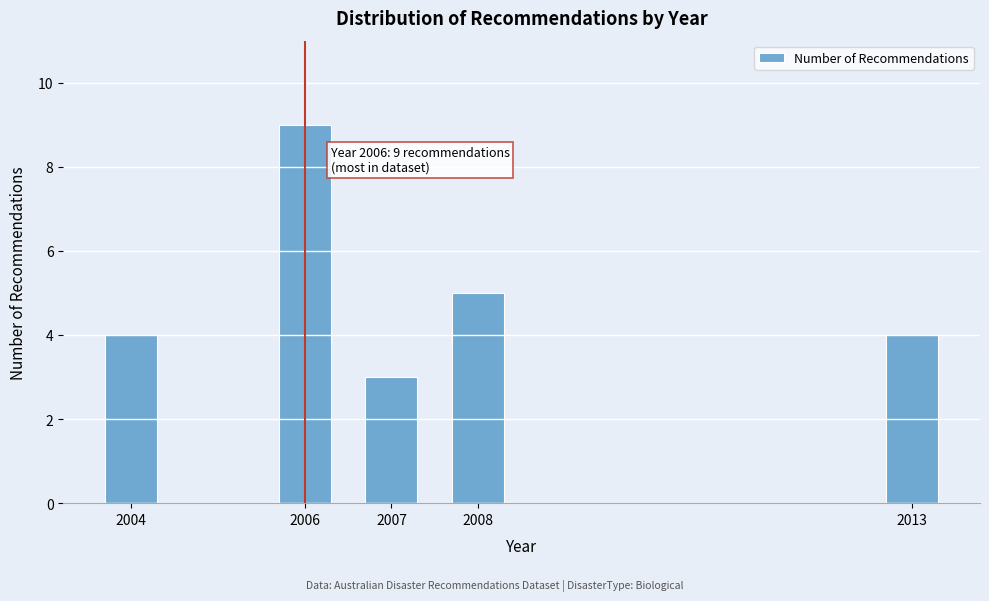

Reading right to left, list all the values displayed in this chart.

4	5	3	9	4